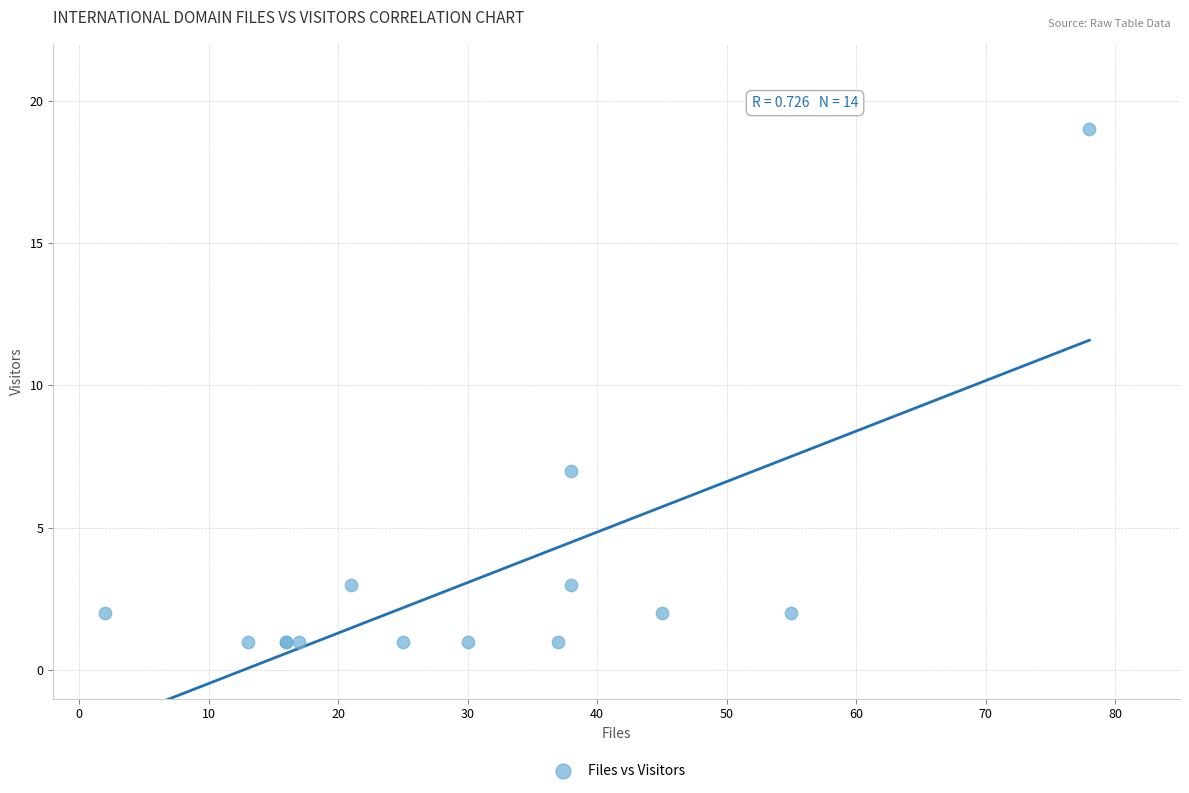

What Y value in the scatter plot is closest to 10?

7